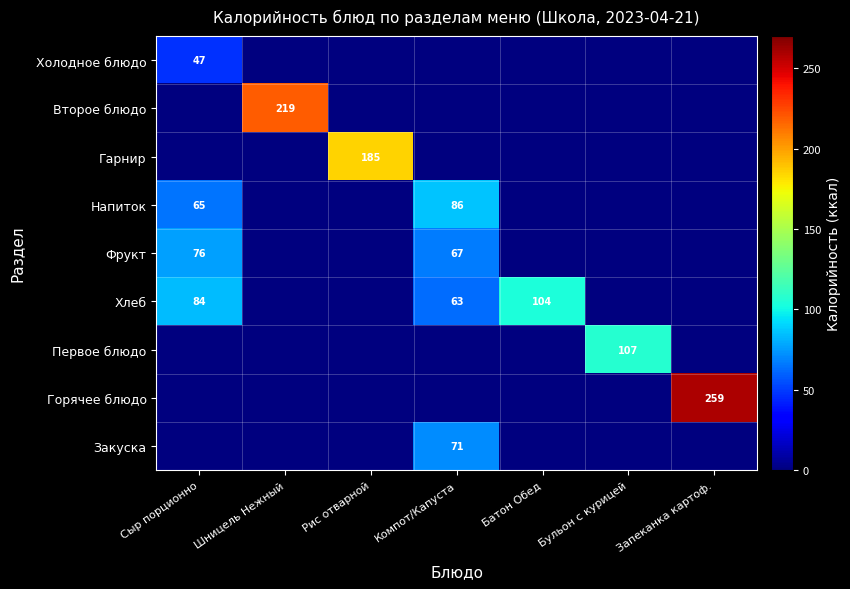

The Холодное блюдо series shows 30.3 at Компот/Капуста. True or false?

False